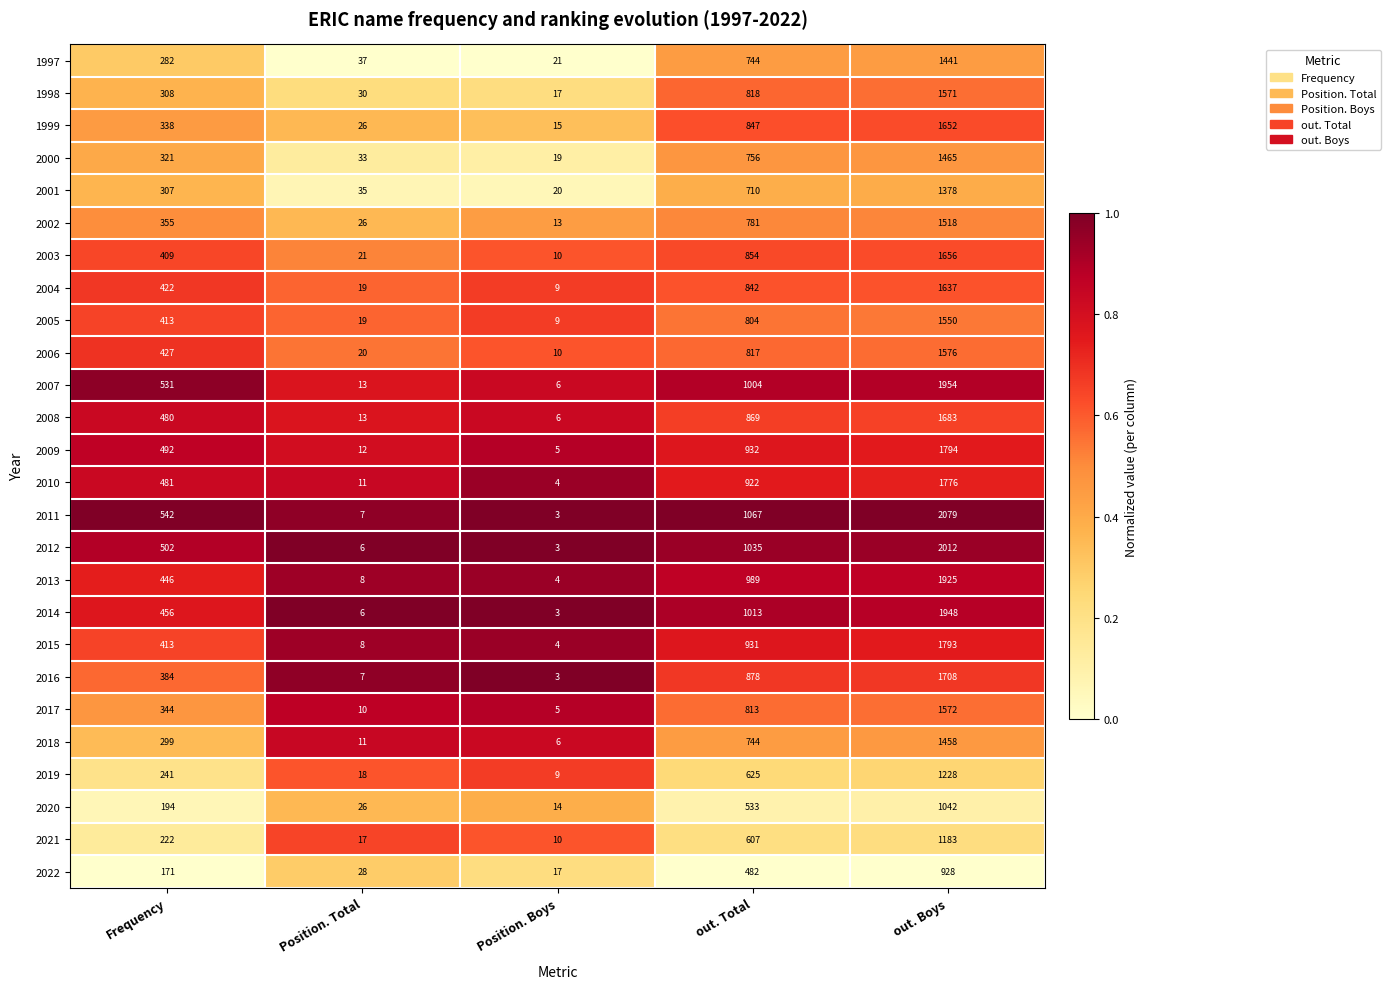

At which category is the sum across all series the highest?

out. Boys